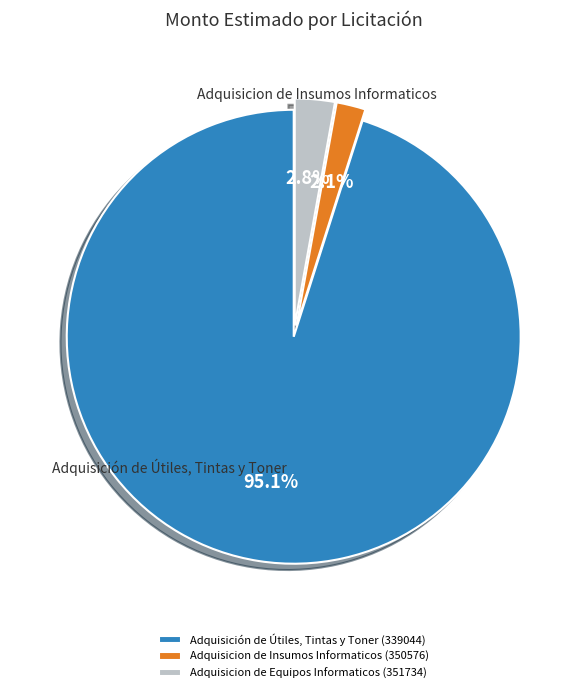

Does Adquisición de Útiles, Tintas y Toner (339044) represent more than half of the total?

Yes